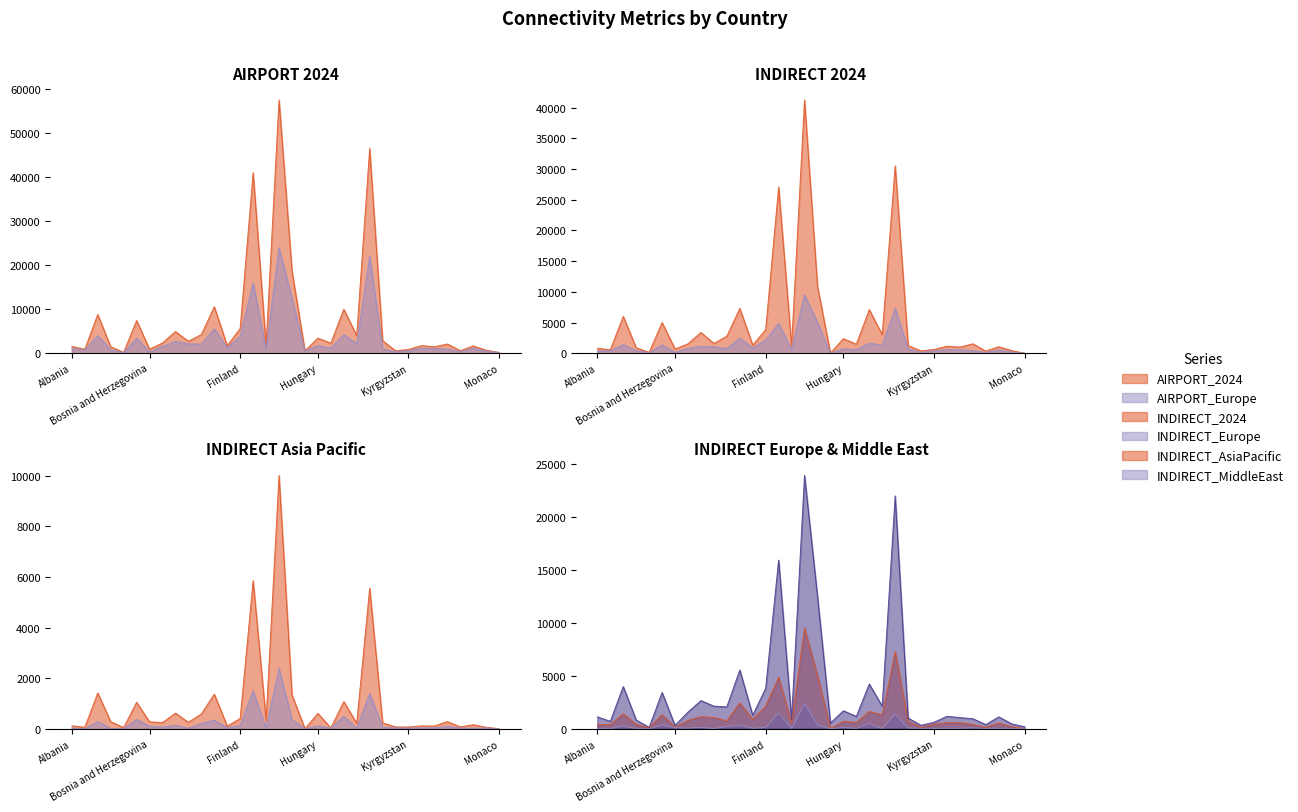

Is it true that AIRPORT_2024 equals 146 at North Macedonia?

False